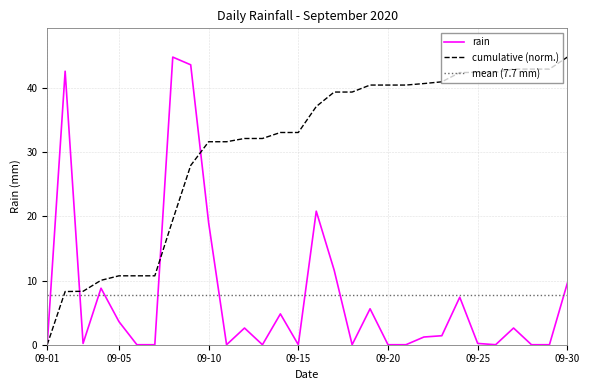

How many values are above zero?

18